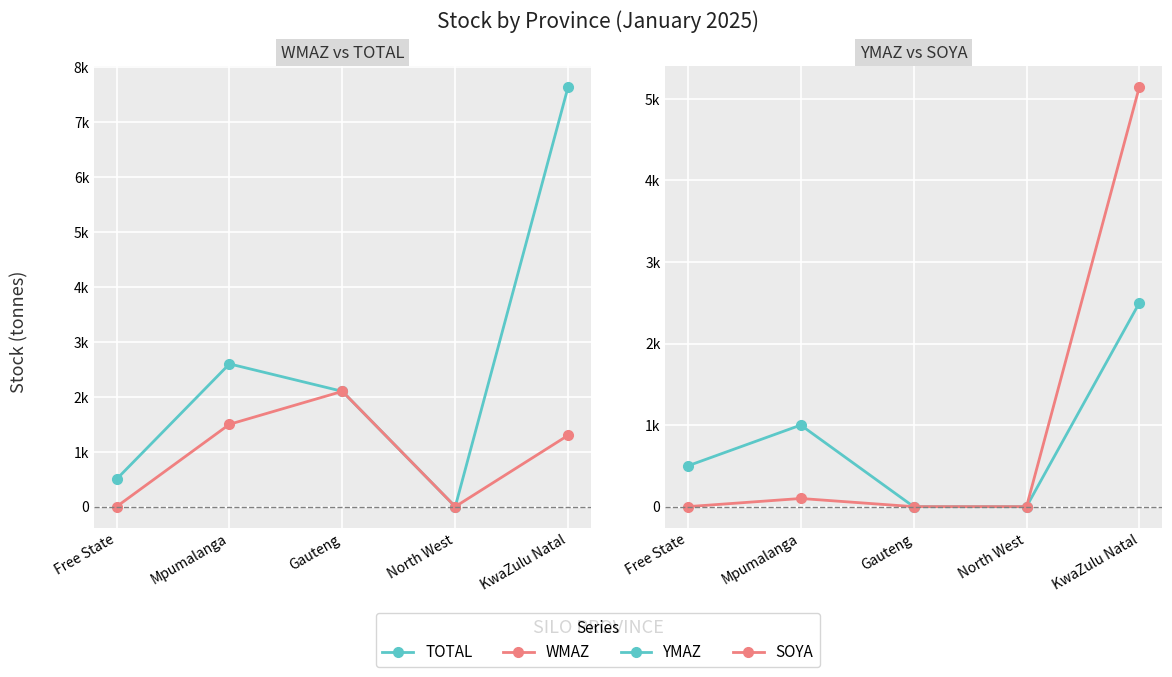

Where is the first local maximum for YMAZ?

Mpumalanga